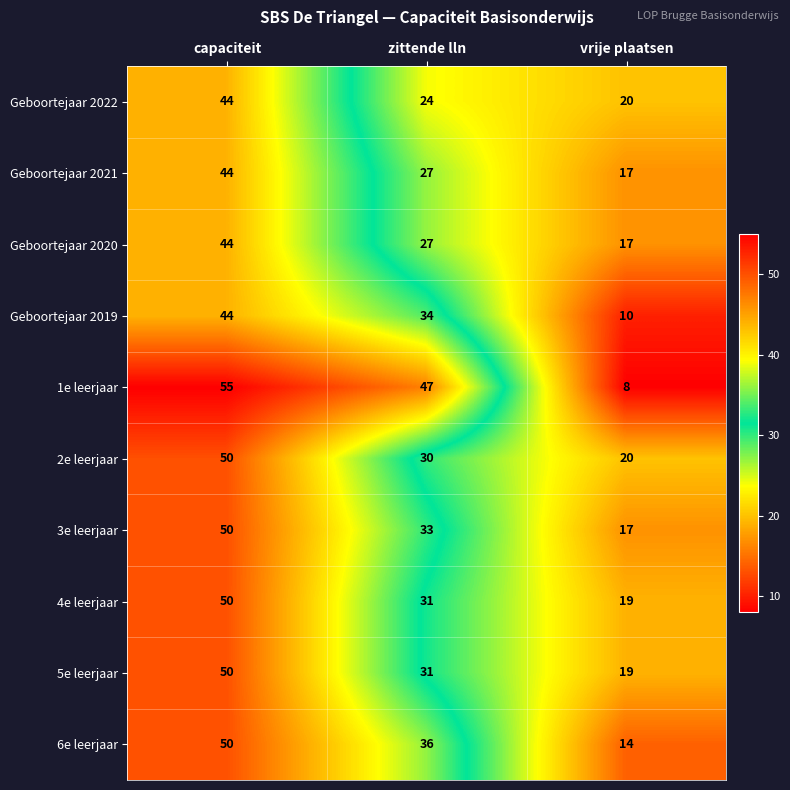

How many distinct data groups are displayed?

10